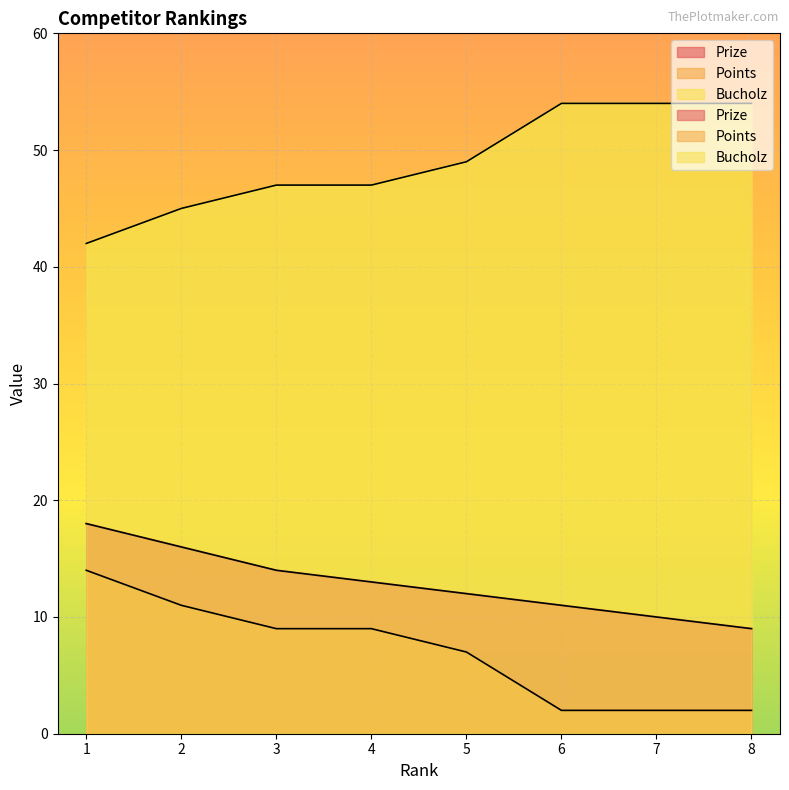

Reading right to left, transcribe all the data shown in this chart.

Prize: 9	10	11	12	13	14	16	18
Points: 2	2	2	7	9	9	11	14
Bucholz: 54	54	54	49	47	47	45	42